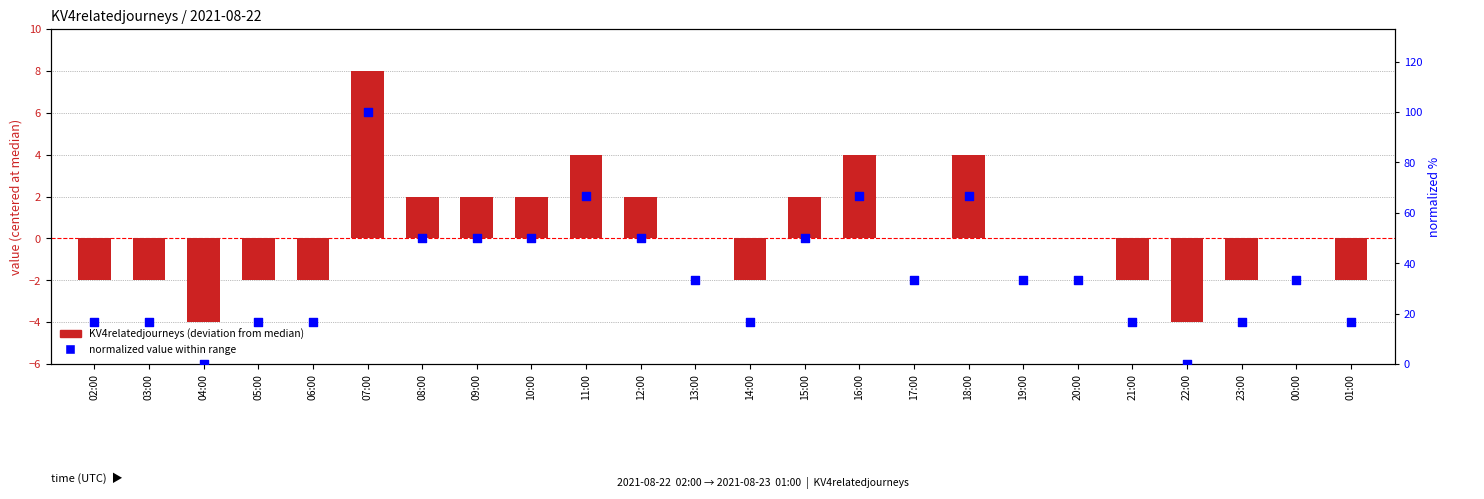

Which series reaches the minimum Y coordinate?

KV4relatedjourneys (centered)